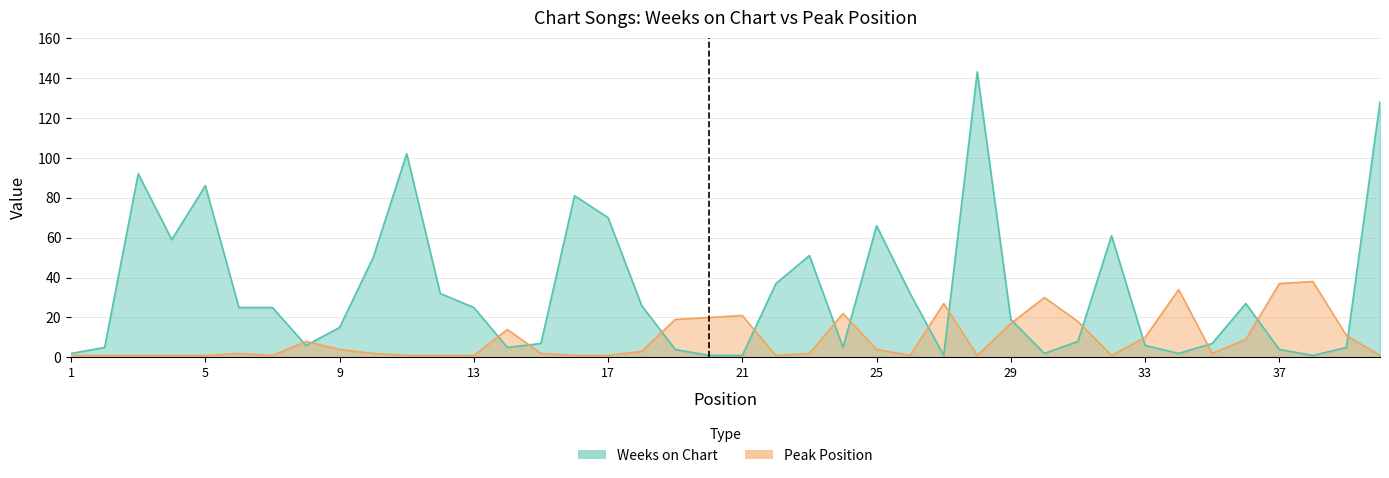

Which series changed the most between 15 and 16?

Weeks on Chart